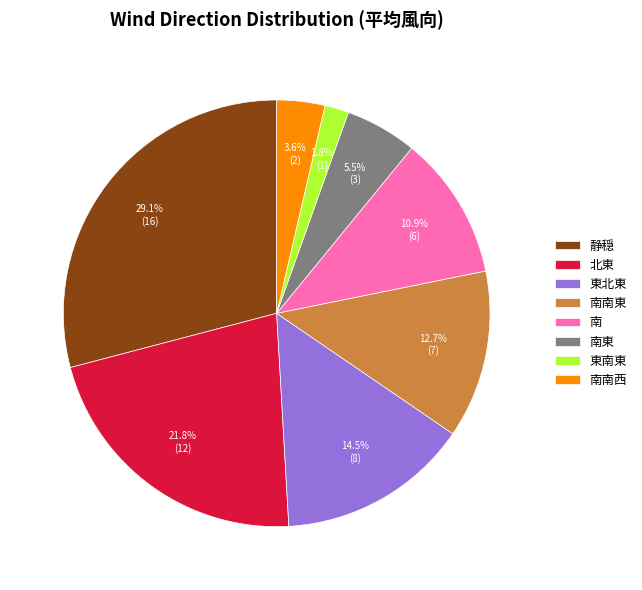

Between 東北東 and 南, which is larger?

東北東